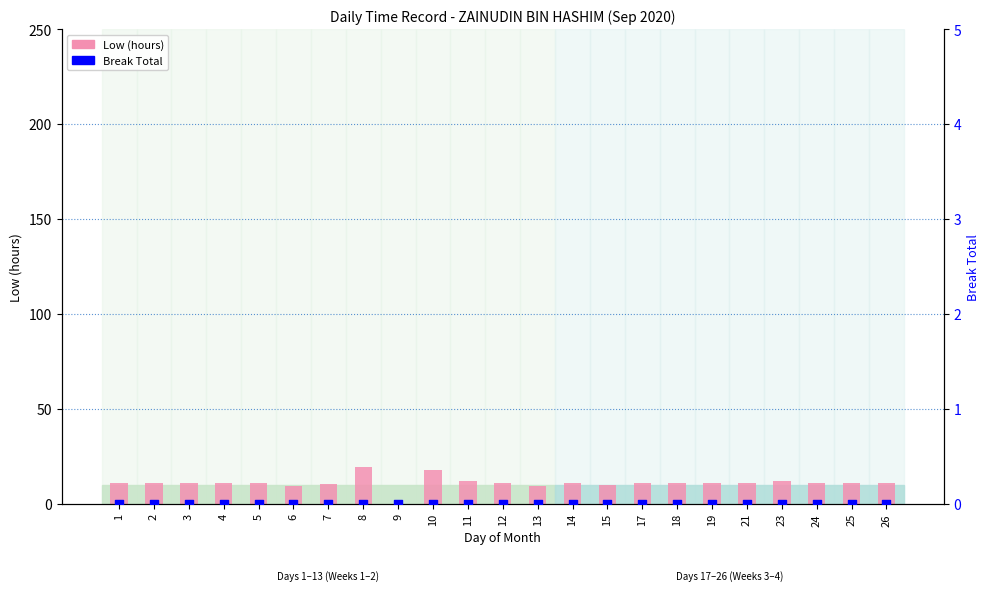

What is the total value across all series at 3?

11.1